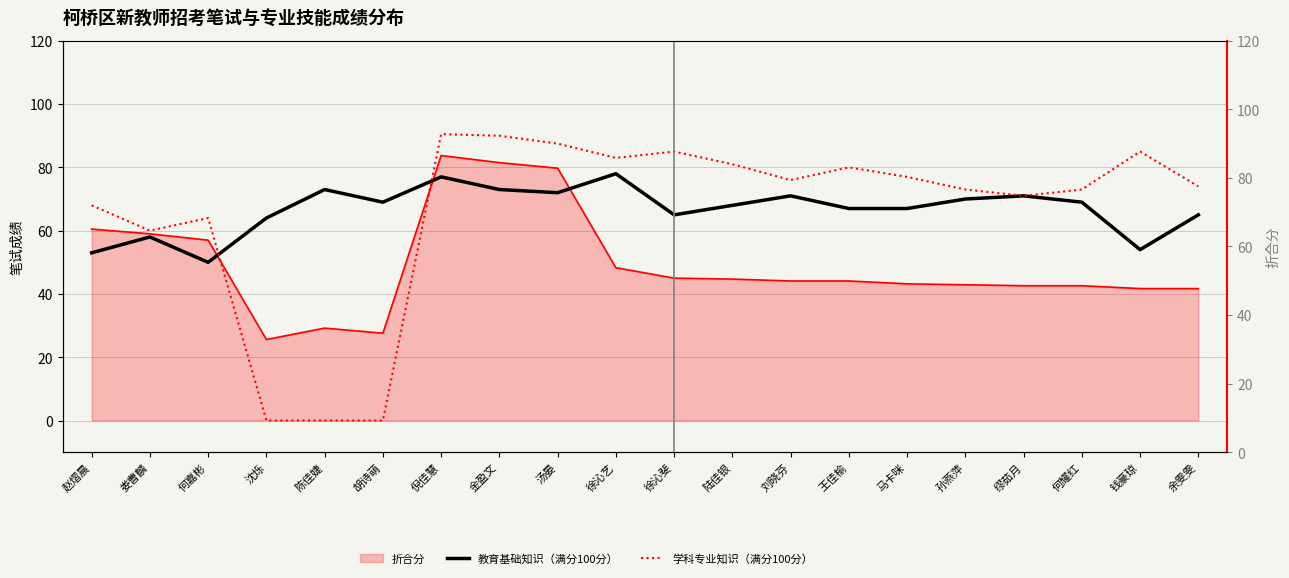

True or false: 学科专业知识（满分100分） and 教育基础知识（满分100分） cross at least once.

True